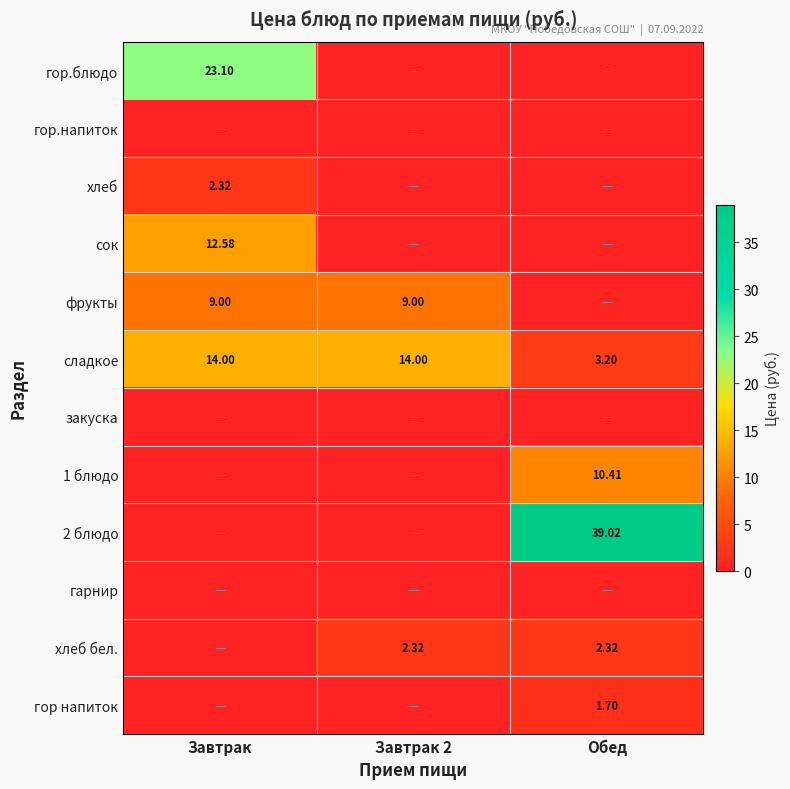

The сладкое series shows 3.2 at Обед. True or false?

True